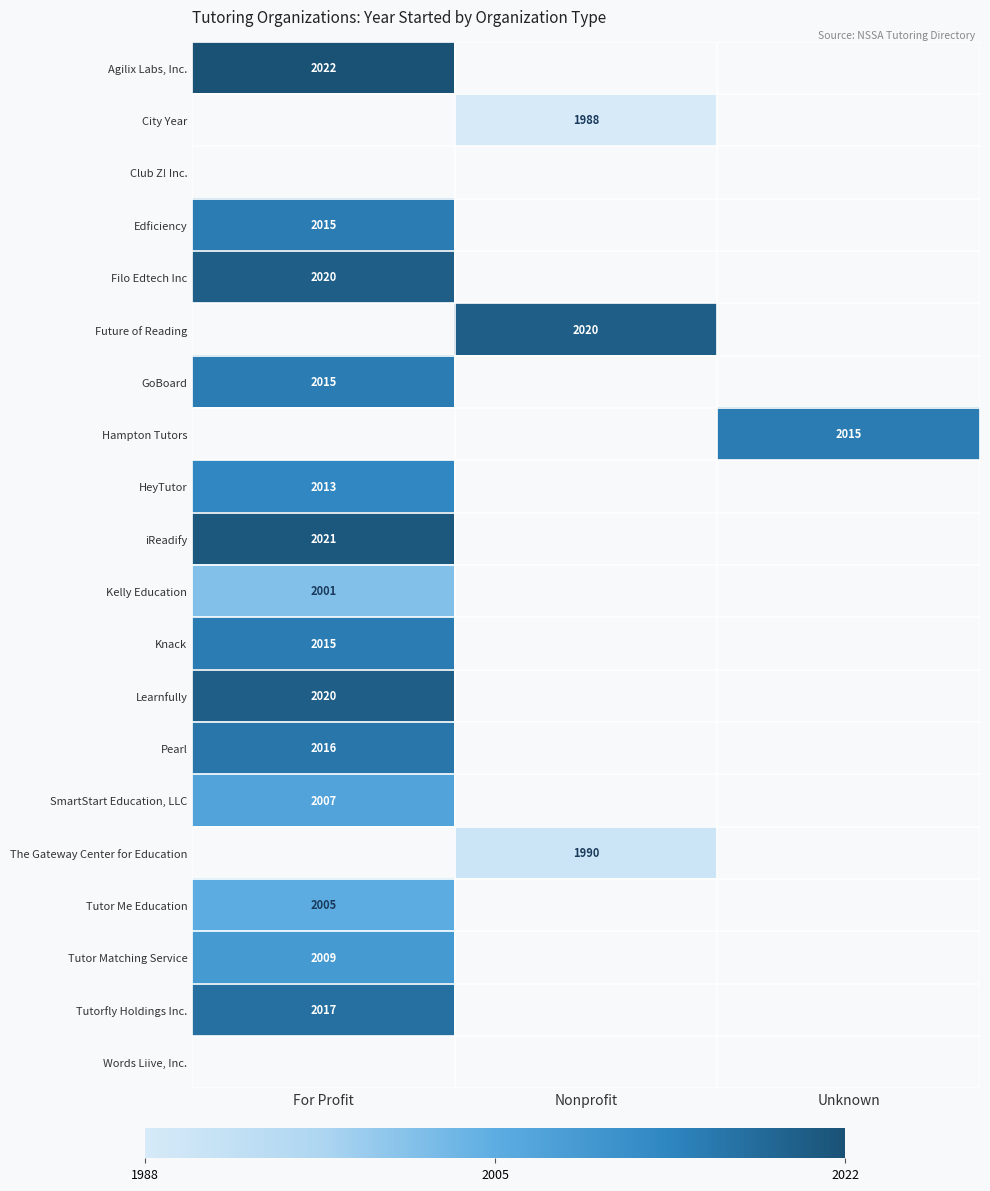

The Tutor Me Education series shows 2005 at For Profit. True or false?

True